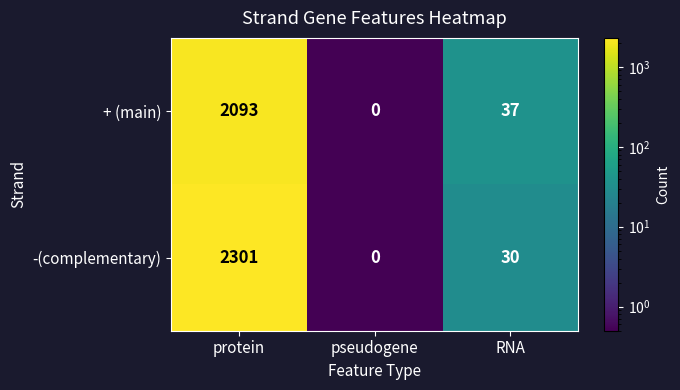

True or false: + (main) has a value of 22 at RNA.

False